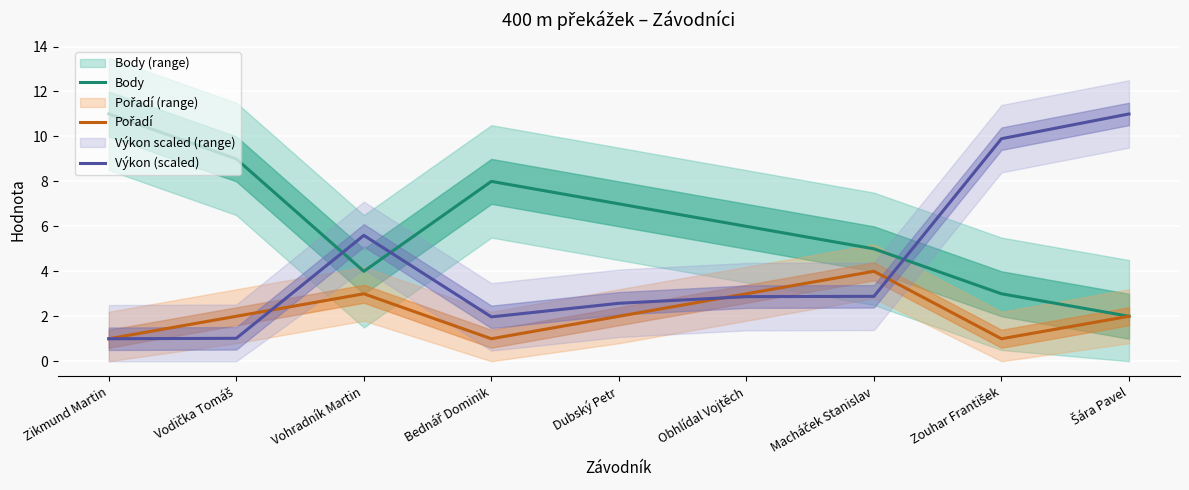

What is the highest value of the Výkon (scaled) series?

11.0